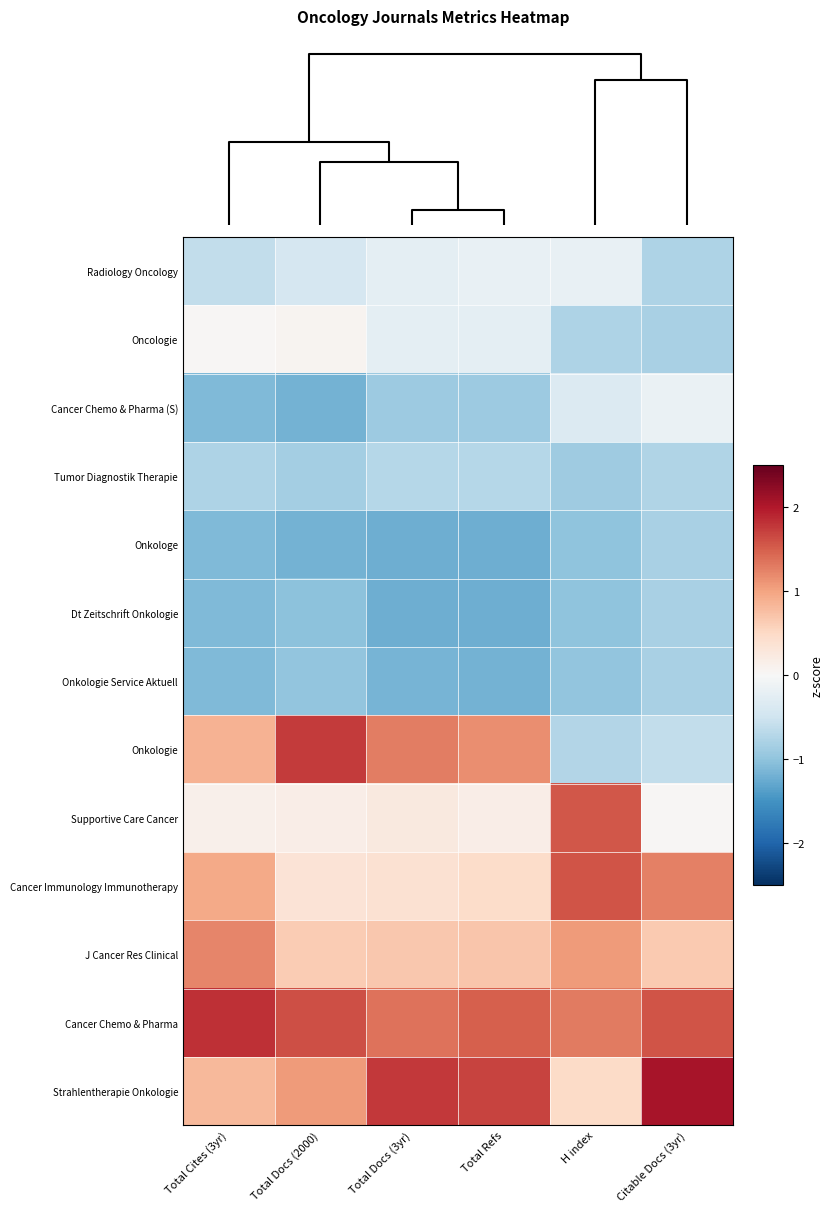

Count the number of data series in this chart.

13